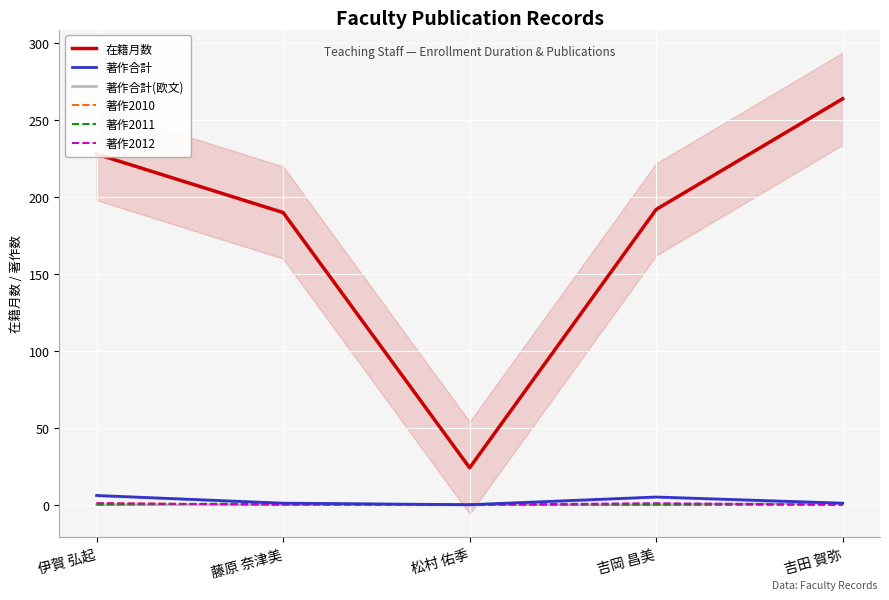

What is the label of the 3rd point from the left?

松村 佑季